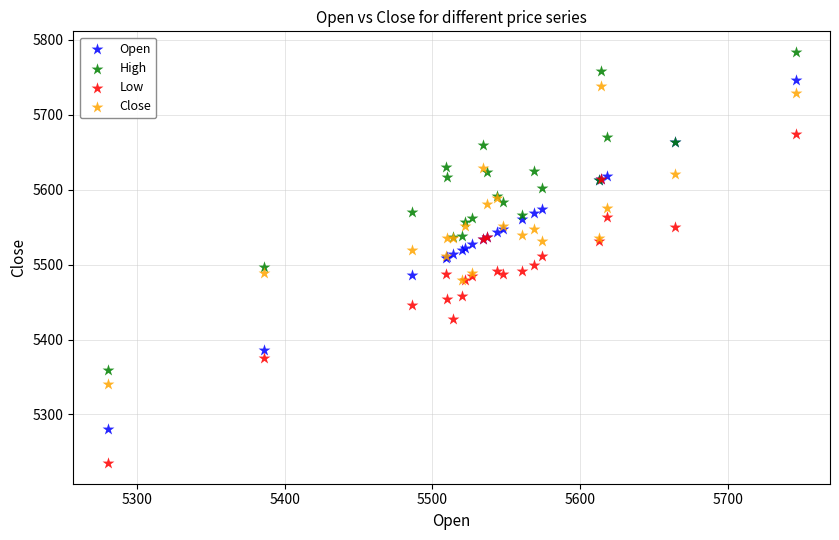

What is the X range (max minus min) for the scatter plot?

466